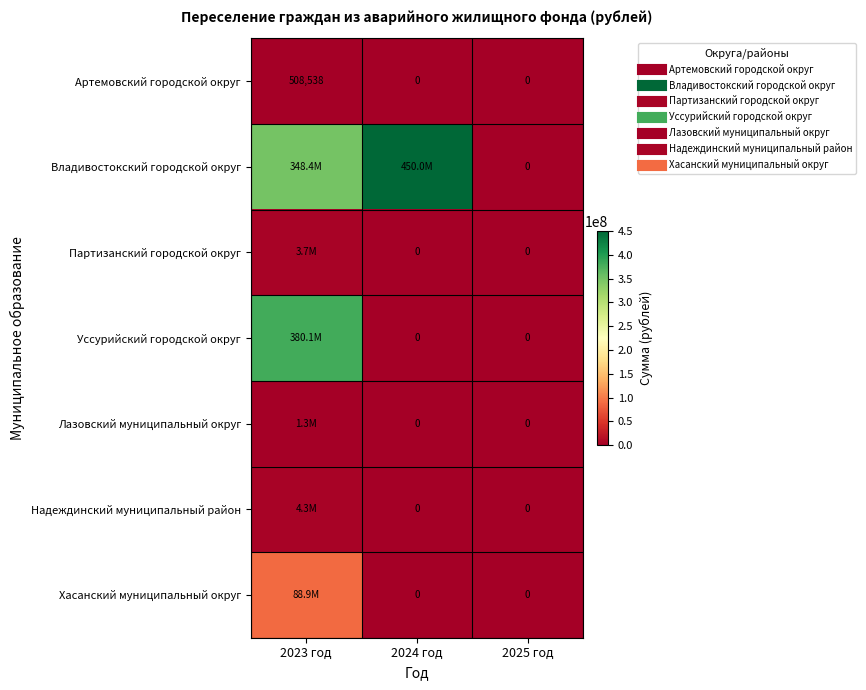

How many data points does each series have?

3